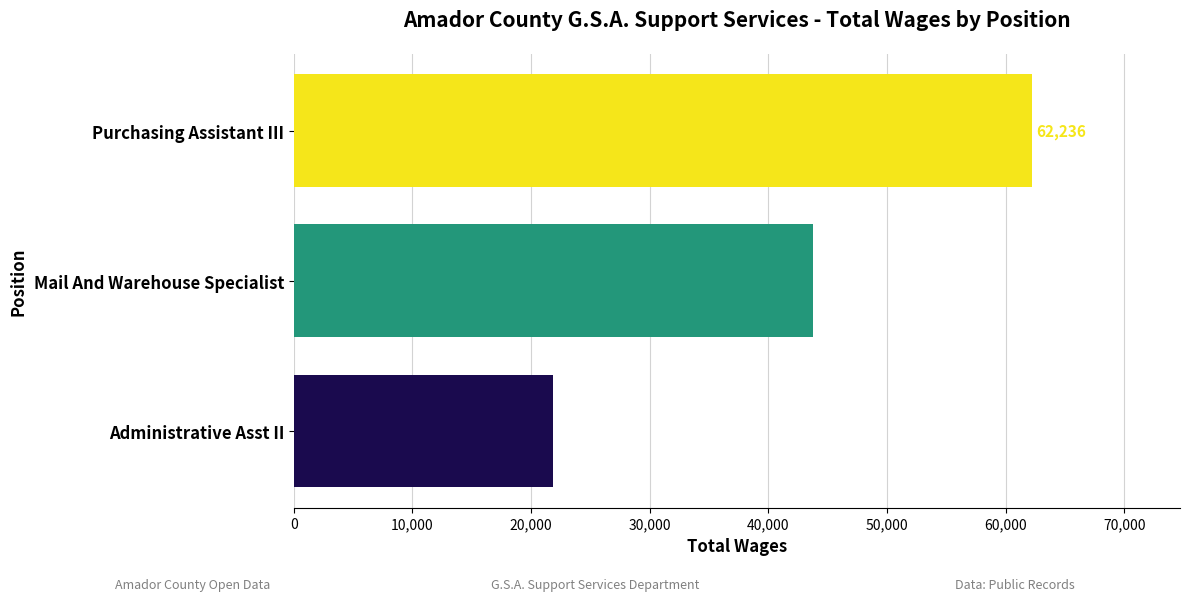

Are the bars horizontal?

Yes